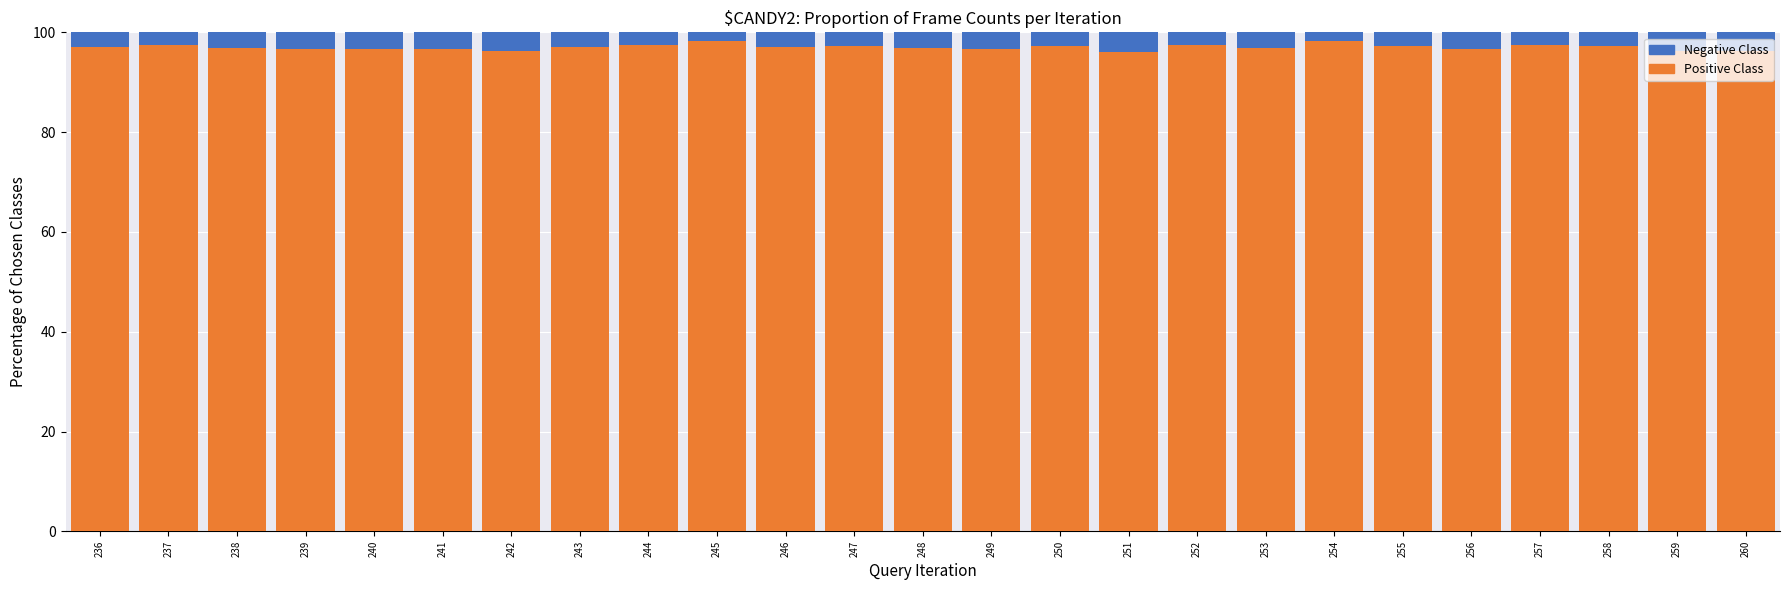

What is the difference between the maximum and second lowest values in the Positive Class series?

2.1